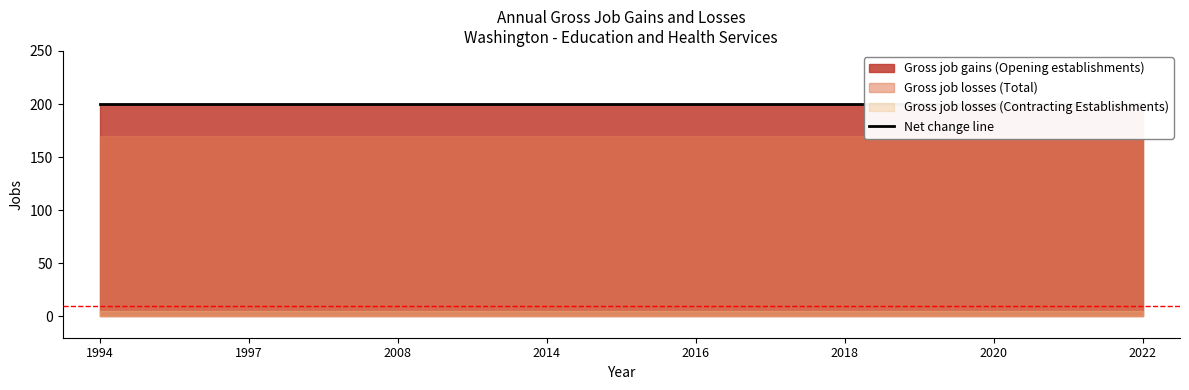

At how many categories does at least one series exceed 152?

15